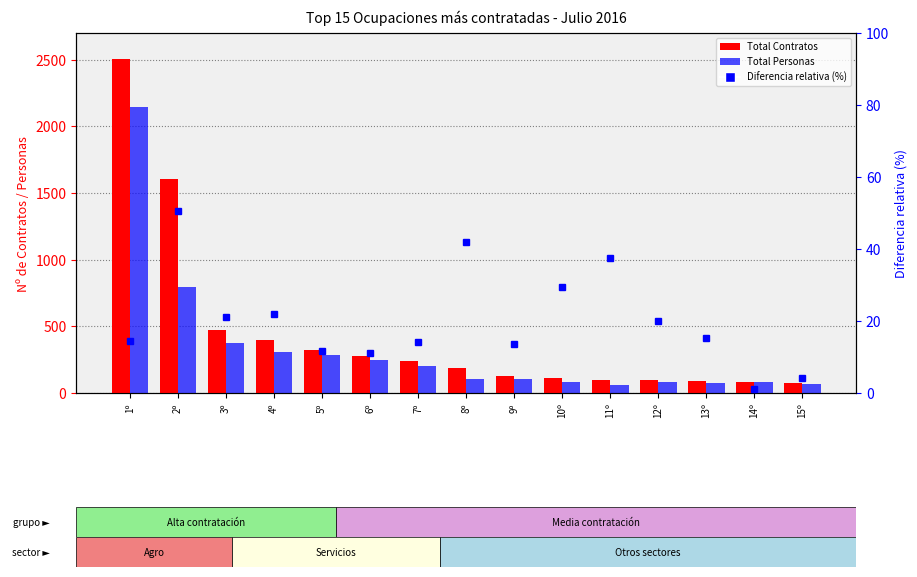

What is the maximum value for Total Contratos?

2502